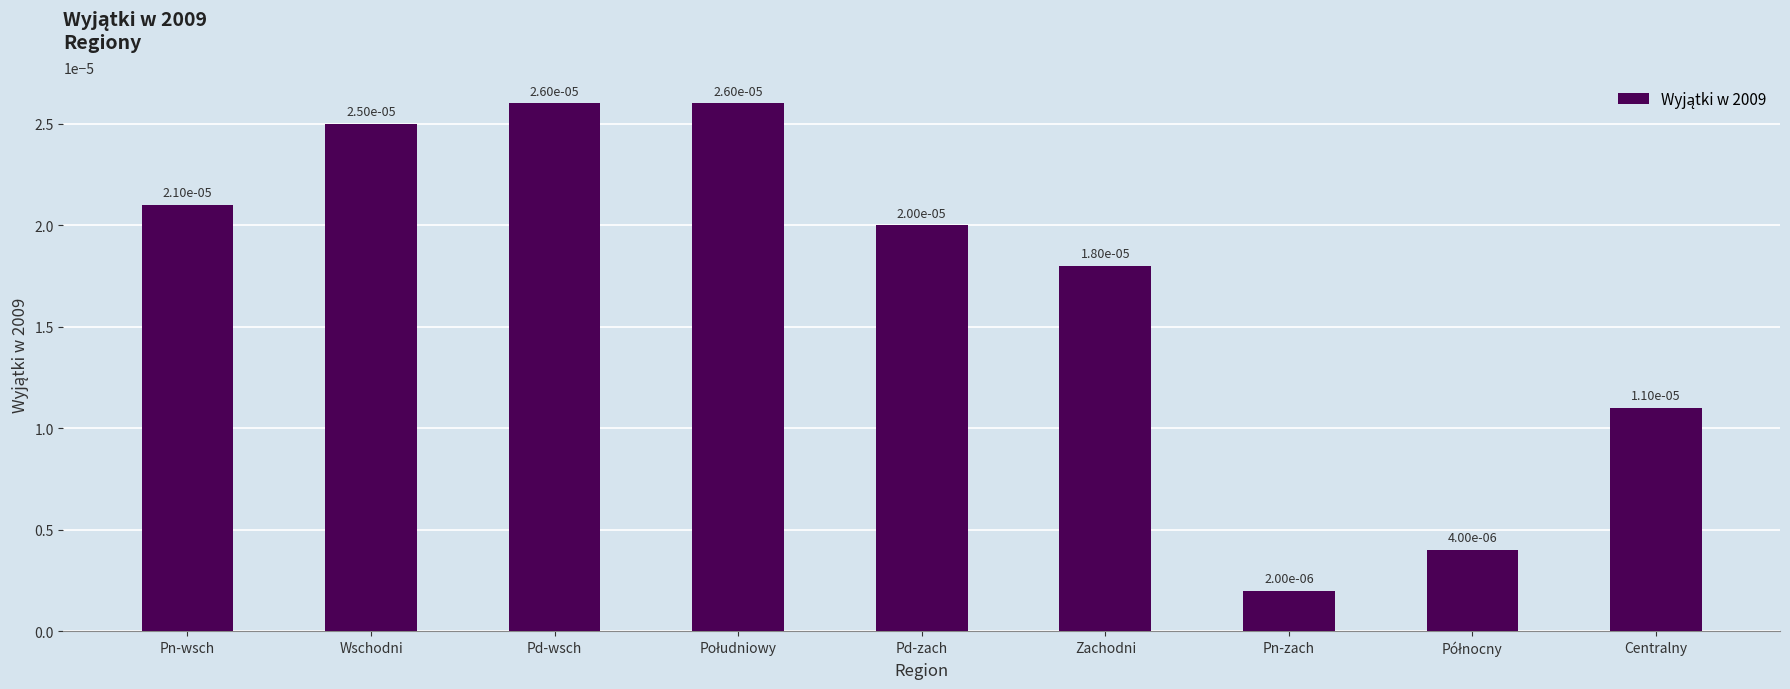

What is the label of the 7th bar from the left?

Pn-zach